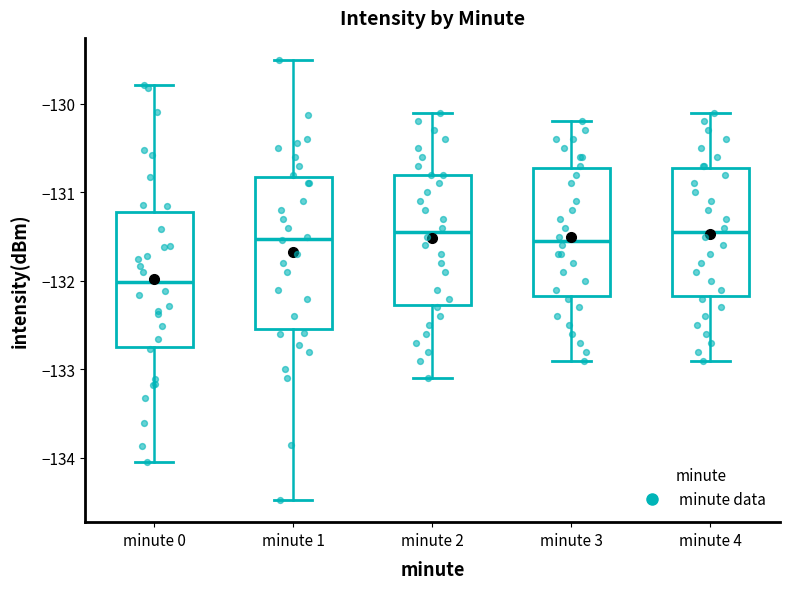

Where does the median line of the box for minute 3 sit on the y-axis? The values are not printed on the chart, so give them approximately, as read against the axis.

-131.5